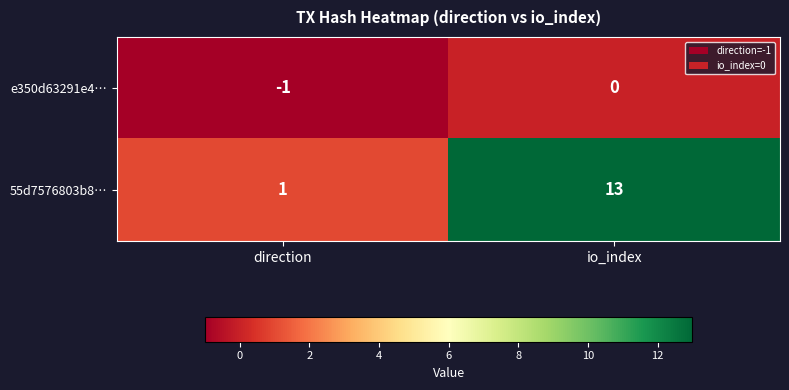

What is the difference between the 55d7576803b8… values at io_index and direction?

12